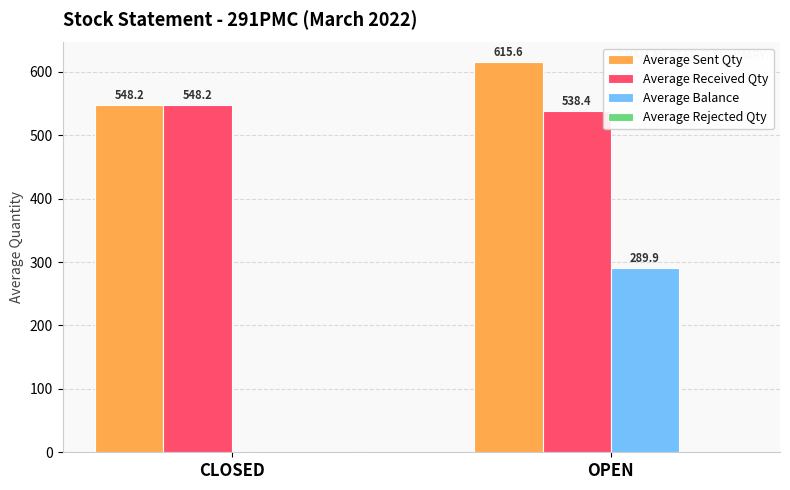

Are the bars grouped side by side (vs. stacked)?

Yes